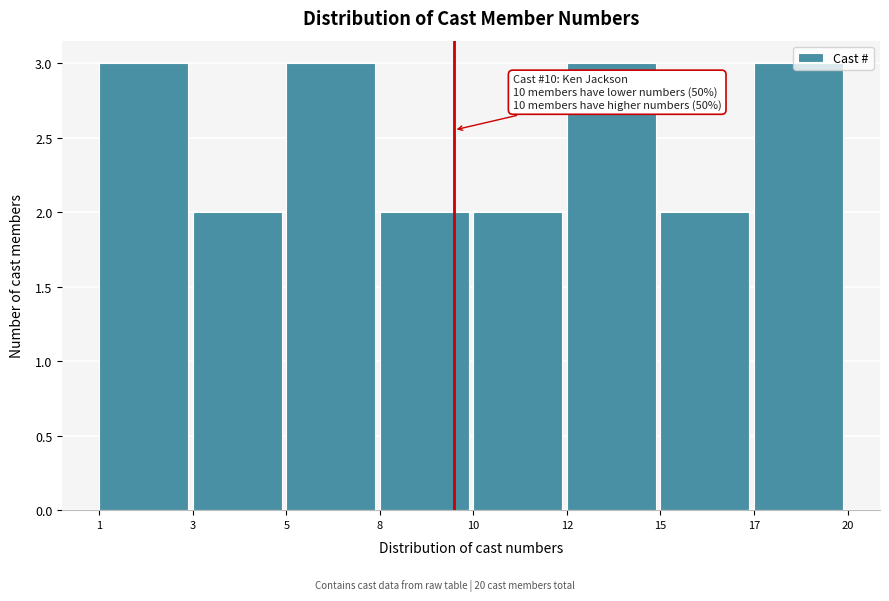

What is the sum of all values?

20